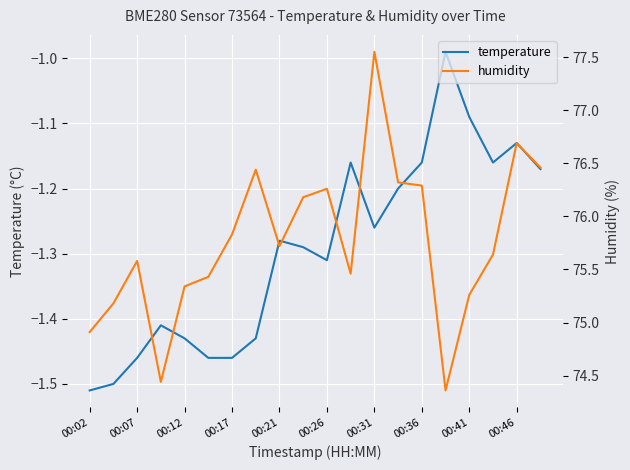

True or false: temperature has a value of -0.8 at 00:26.

False